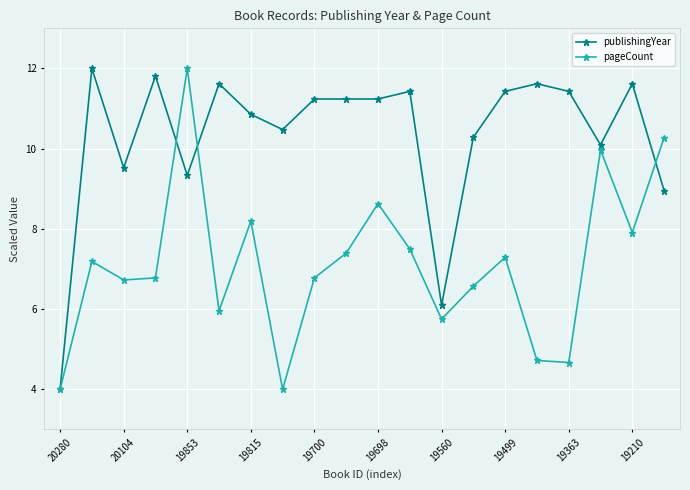

What is the minimum value for pageCount?

4.0